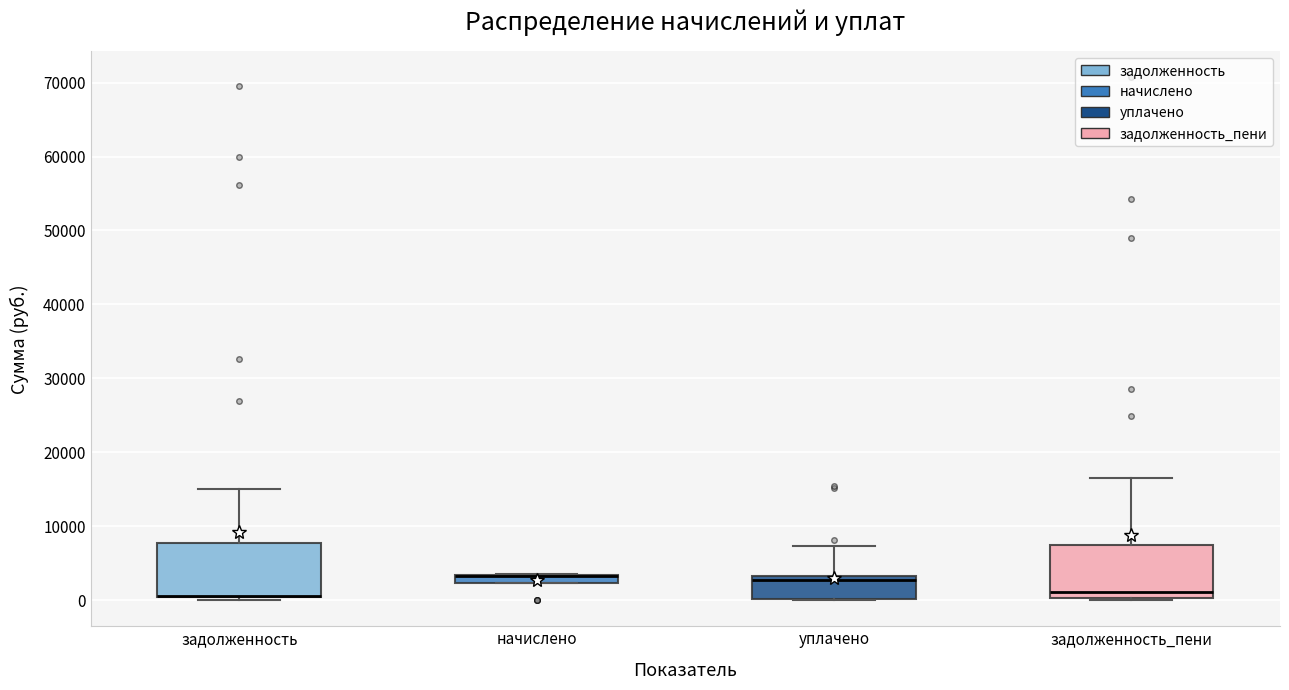

Where is the upper edge of the box for уплачено on the y-axis? The values are not printed on the chart, so give them approximately, as read against the axis.

3000